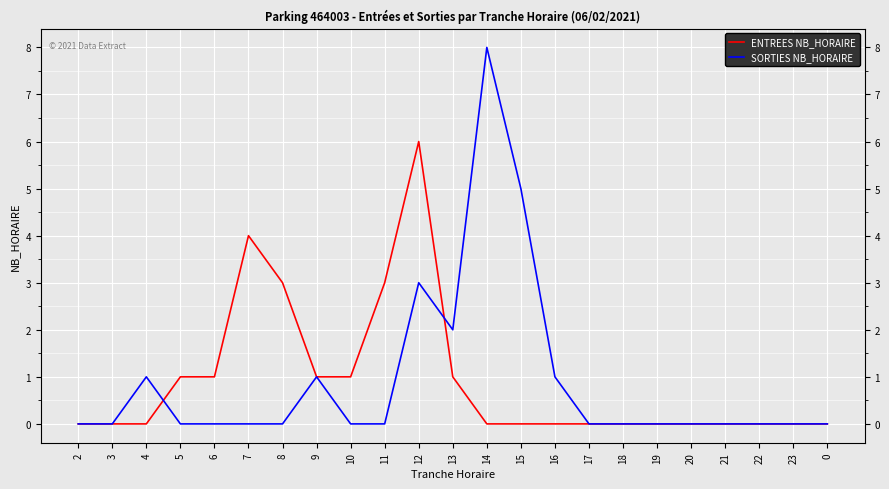

Is it true that ENTREES NB_HORAIRE equals -4 at 22?

False